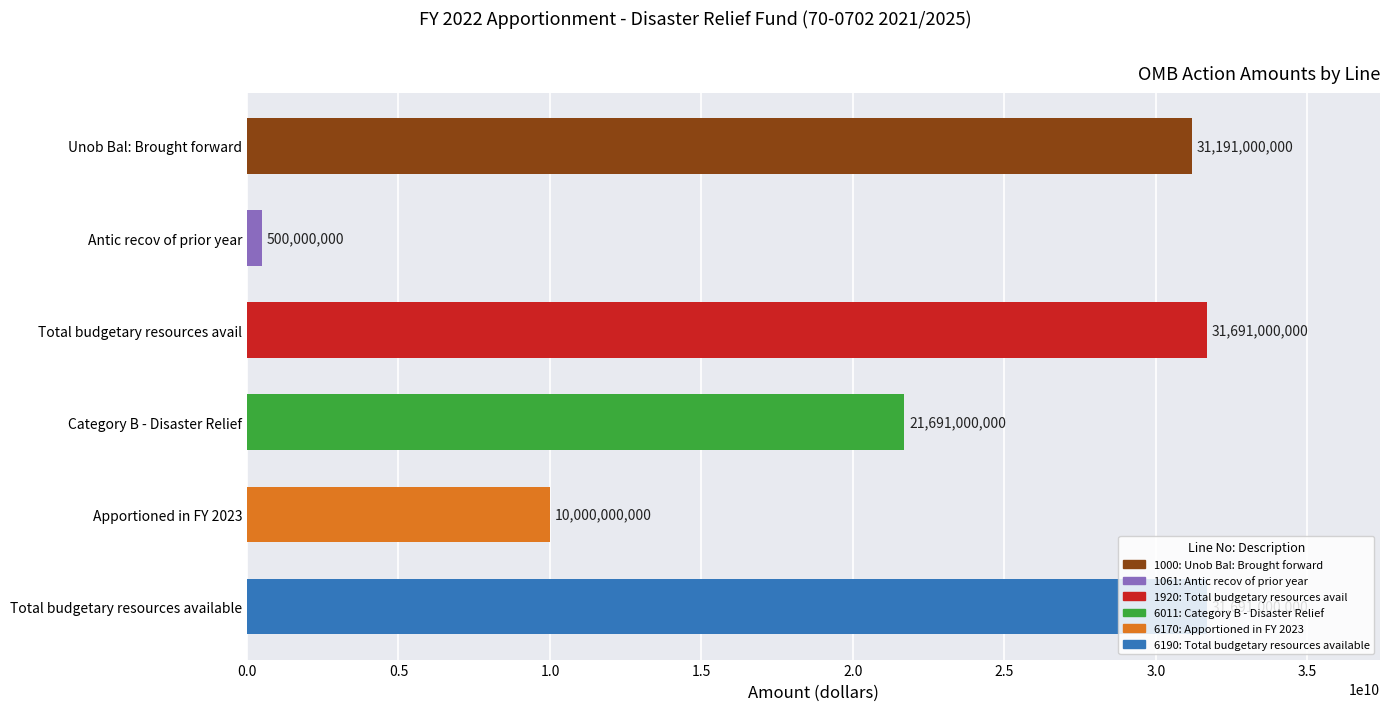

What is the sum of the values at Apportioned in FY 2023 and Category B - Disaster Relief?

31691000000